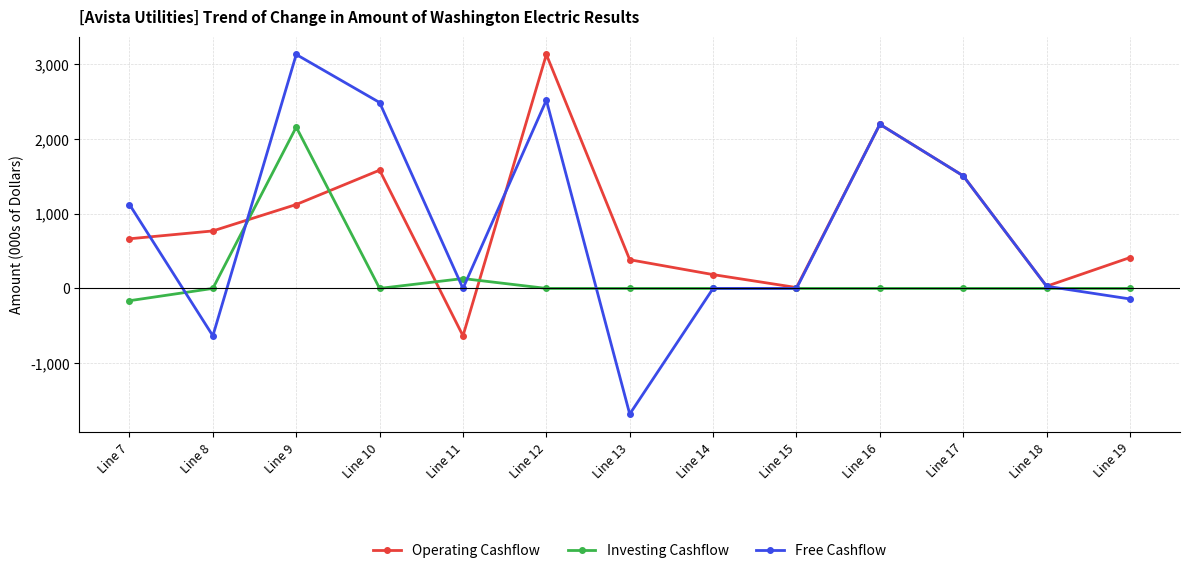

What is the value of the Free Cashflow point at the 2nd from the left?

-634.9